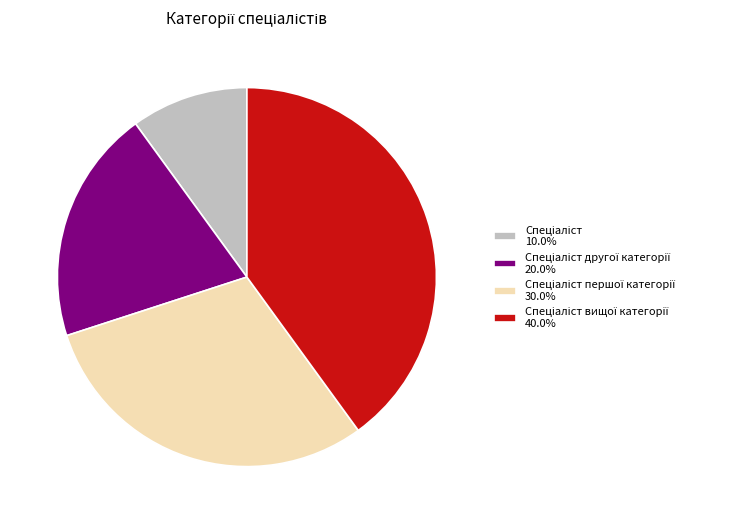

Does any single category account for the majority?

No